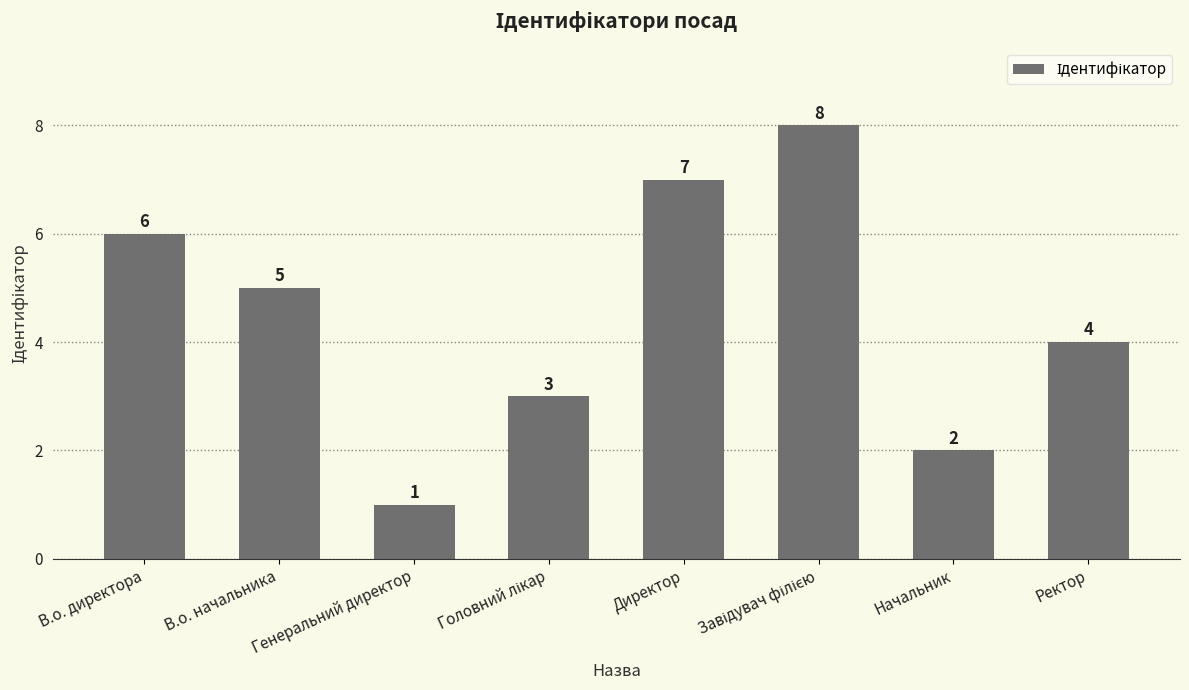

Is it true that the value at Начальник is 2?

True